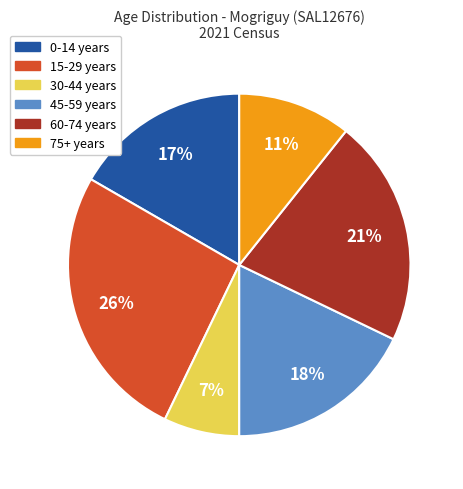

The 75+ years slice represents 25% of the pie. True or false?

False